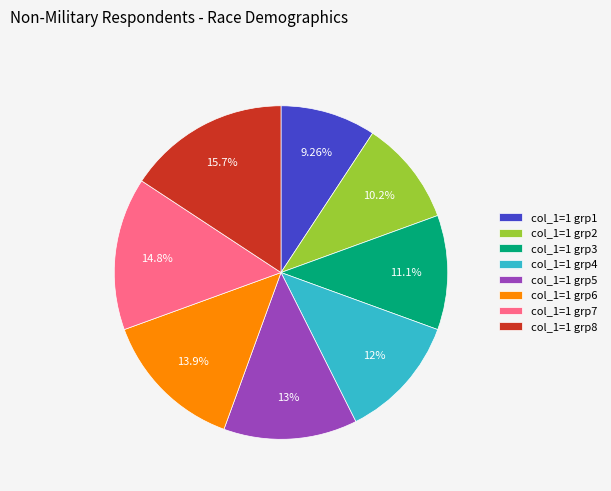

Is there any slice that represents more than half of the pie?

No